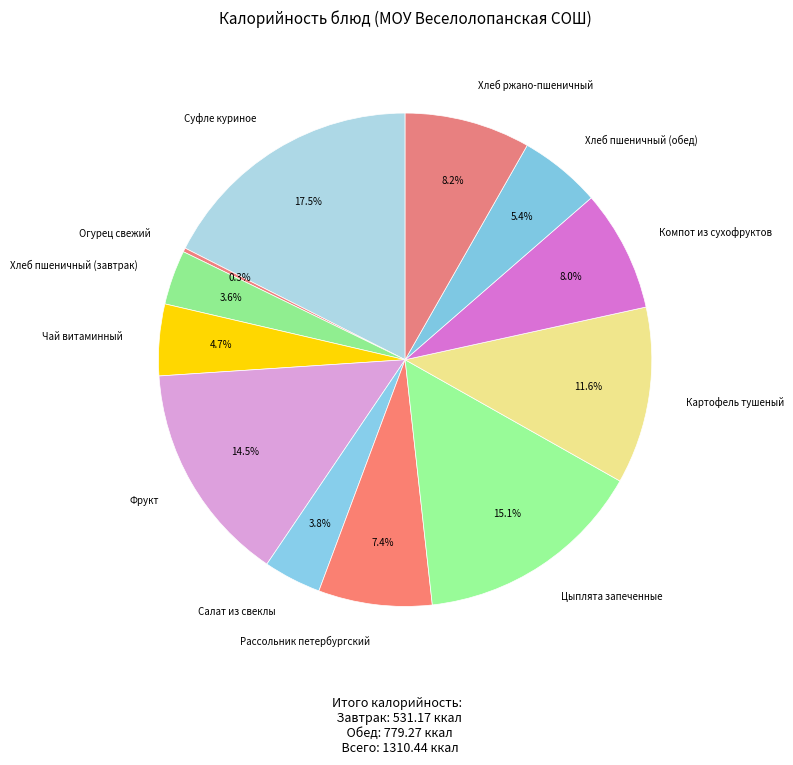

To the nearest percent, what is the difference between the largest and smallest slice percentages?

17%